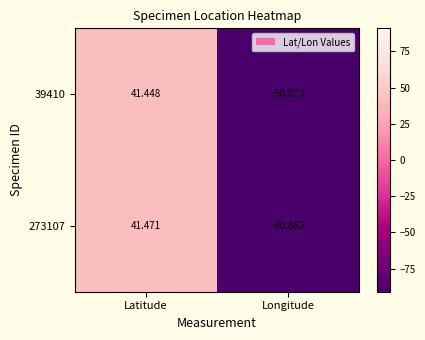

At which category does the chart reach its minimum across all series?

Longitude